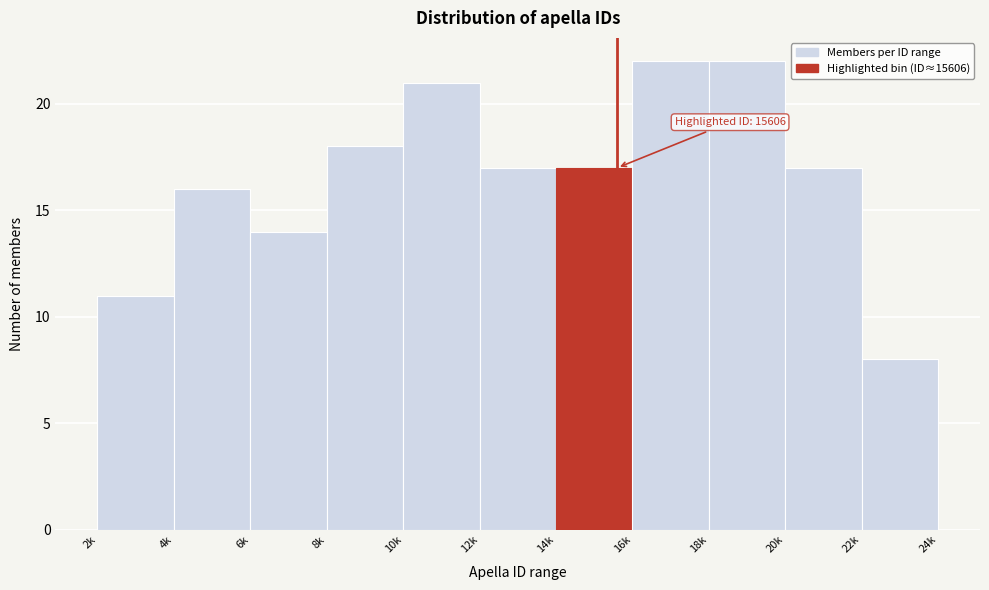

Reading left to right, list all the values displayed in this chart.

2k=11	4k=16	6k=14	8k=18	10k=21	12k=17	14k=17	16k=22	18k=22	20k=17	22k=8